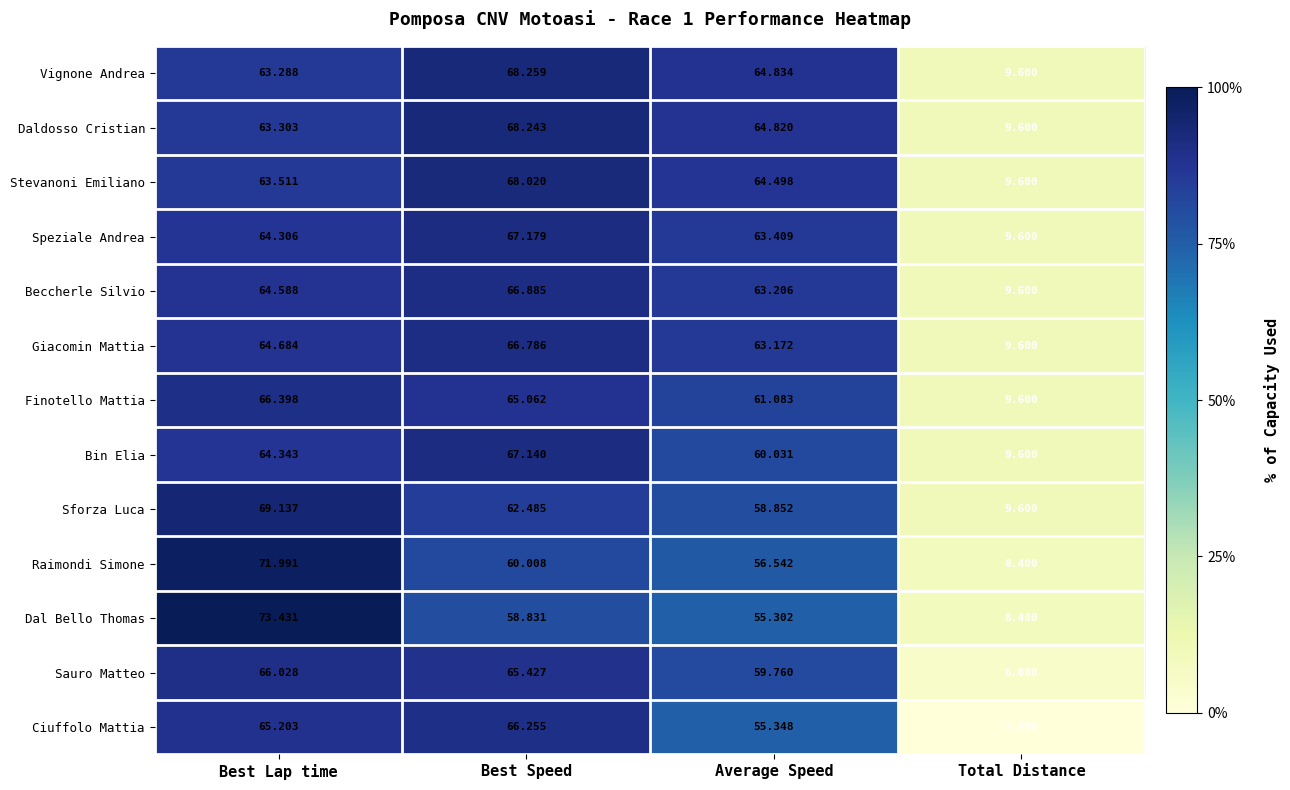

List the series in order of their peak value, highest first.

Dal Bello Thomas, Raimondi Simone, Sforza Luca, Vignone Andrea, Daldosso Cristian, Stevanoni Emiliano, Speziale Andrea, Bin Elia, Beccherle Silvio, Giacomin Mattia, Finotello Mattia, Ciuffolo Mattia, Sauro Matteo